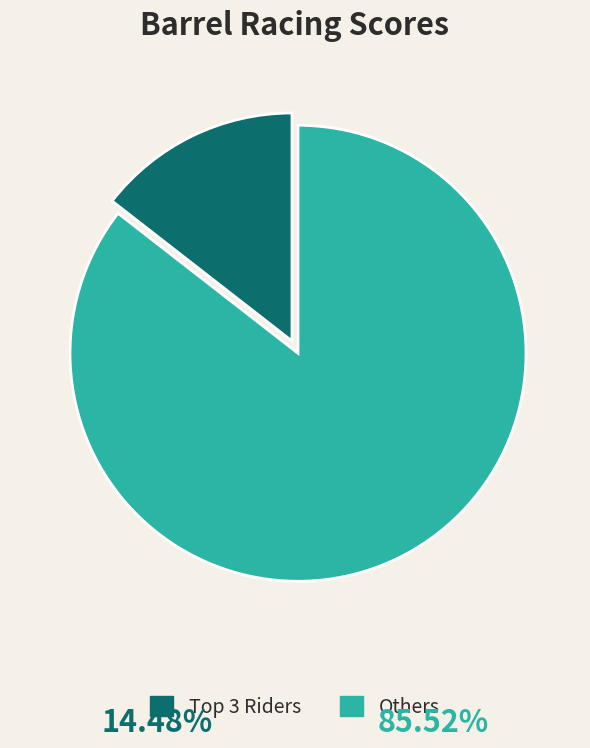

Which slice is the smallest?

Top 3 Riders